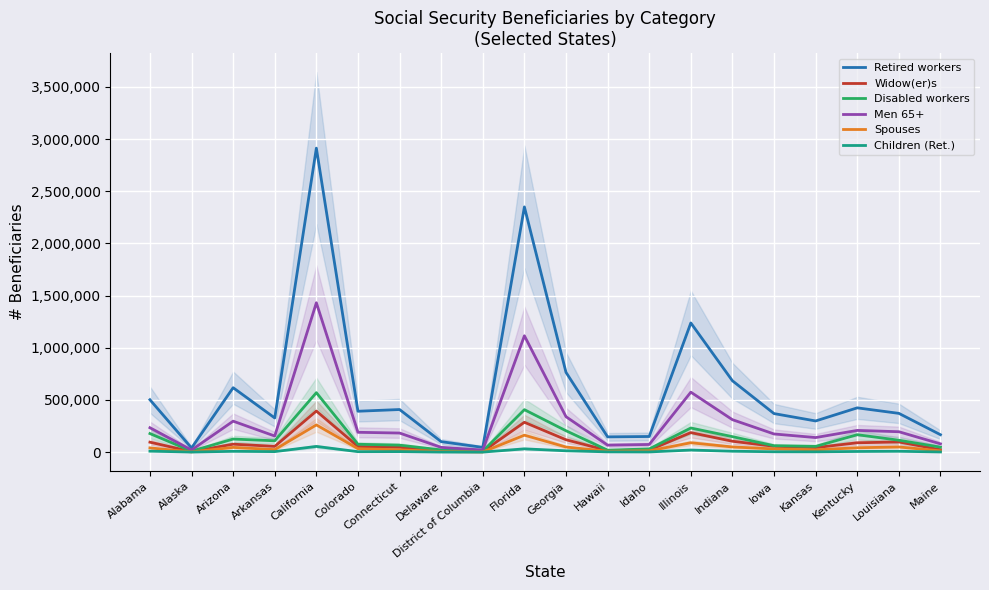

How many series are shown in this chart?

6